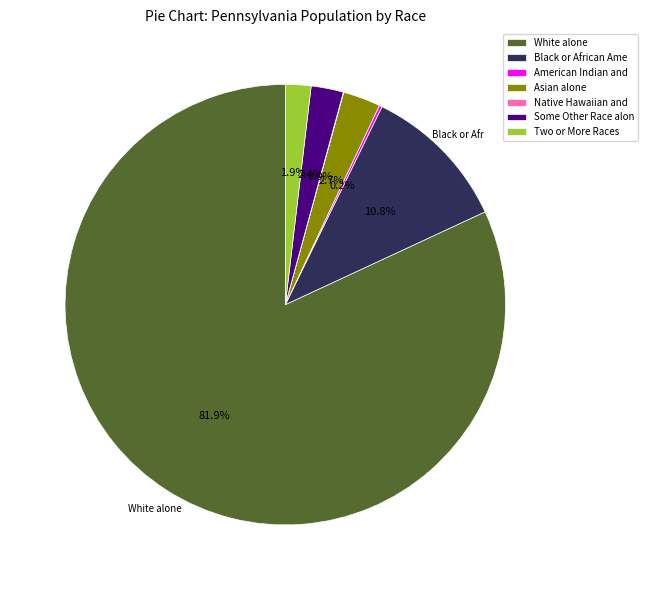

Which category has the biggest portion of the pie?

White alone